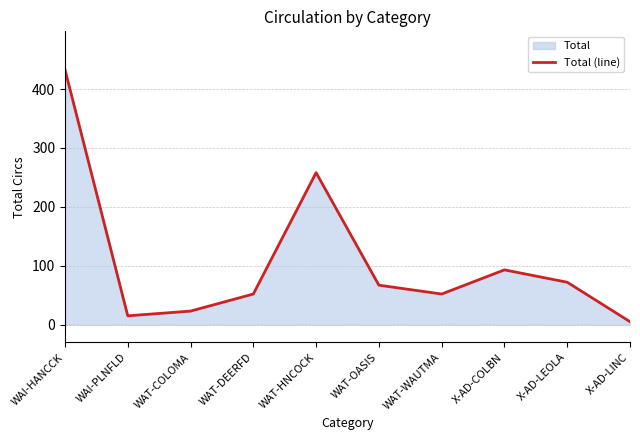

How many points are higher than both their immediate neighbors (excluding endpoints)?

2